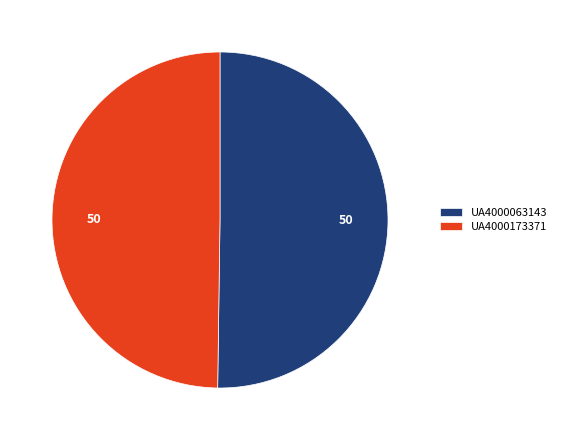

The UA4000173371 slice represents 44% of the pie. True or false?

False